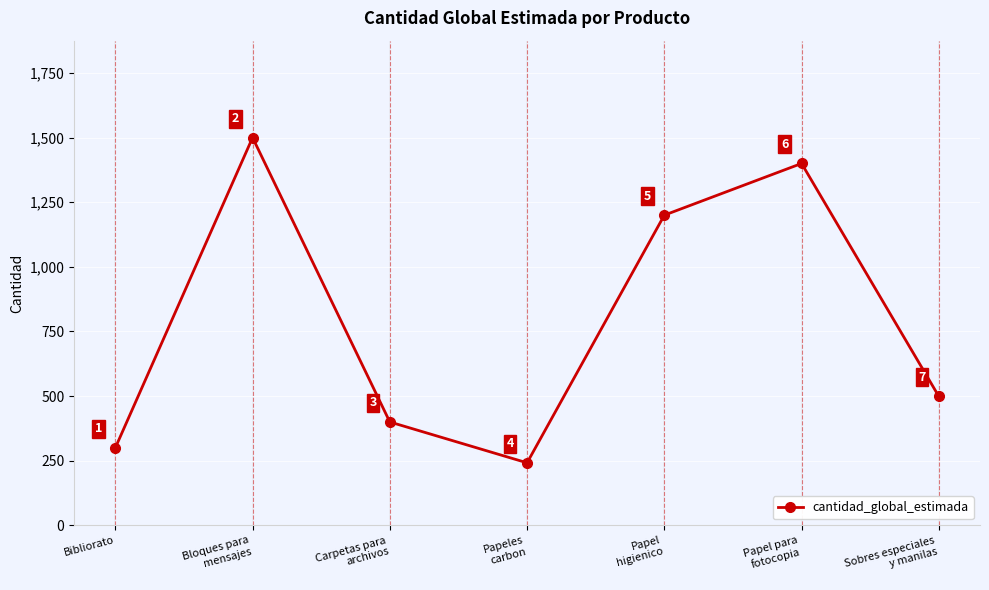

What is the approximate value at Carpetas para
archivos, to the nearest 100?

400